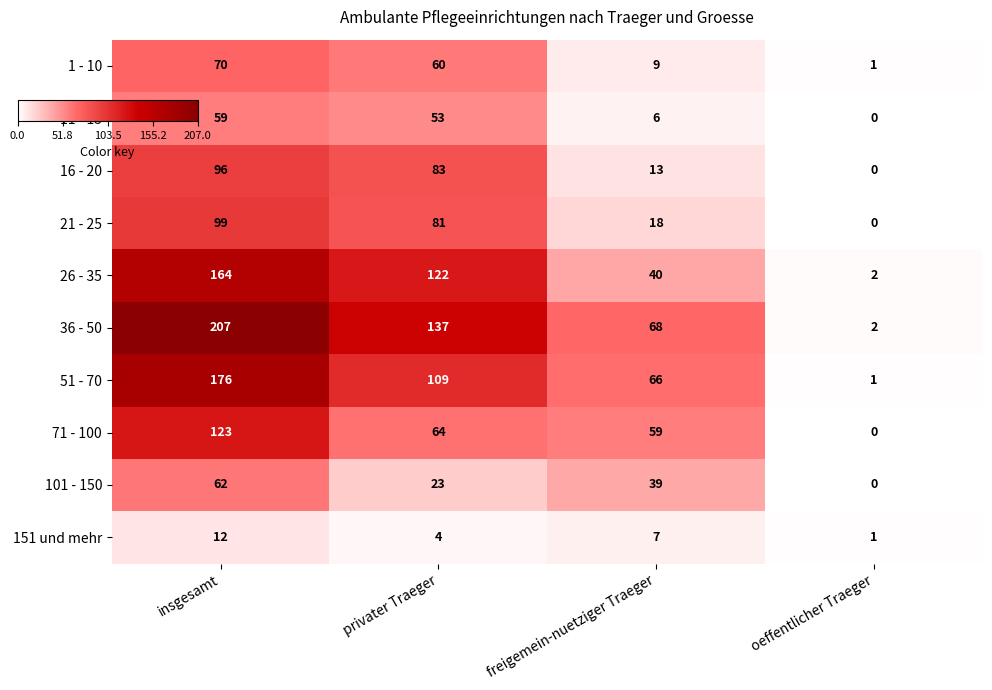

True or false: 151 und mehr has a value of 10 at freigemein-nuetziger Traeger.

False